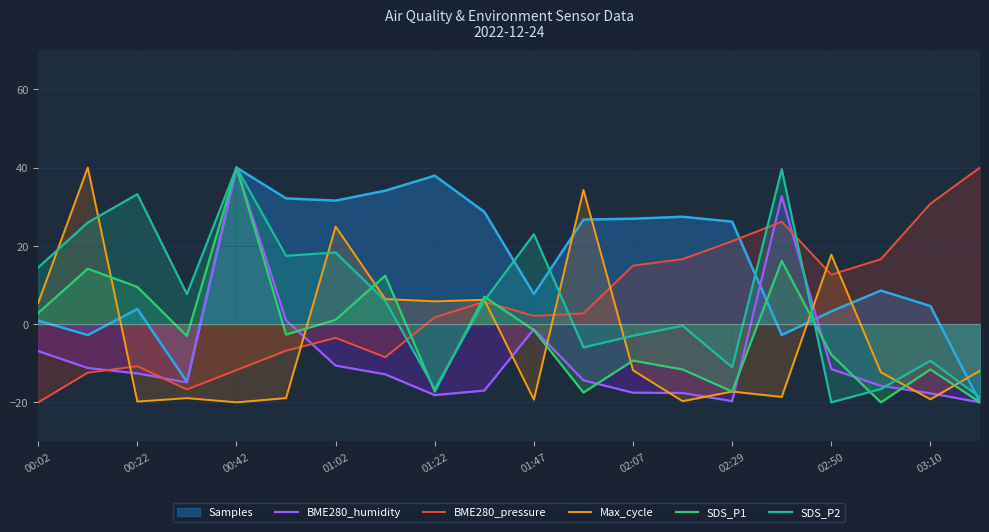

Is it true that SDS_P2 equals 33.2 at 00:22?

True